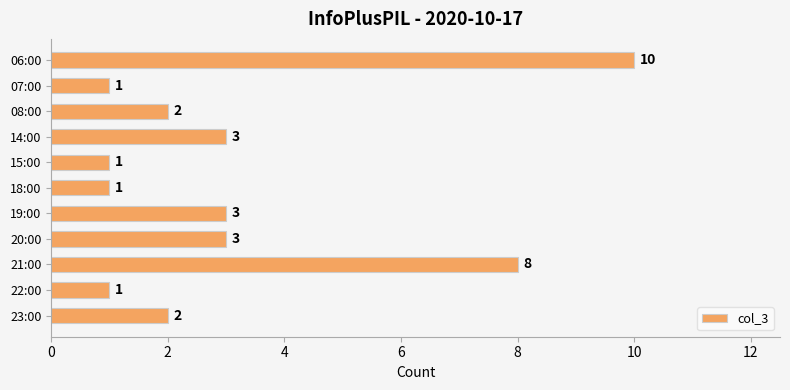

What is the sum of the values at 21:00 and 07:00?

9